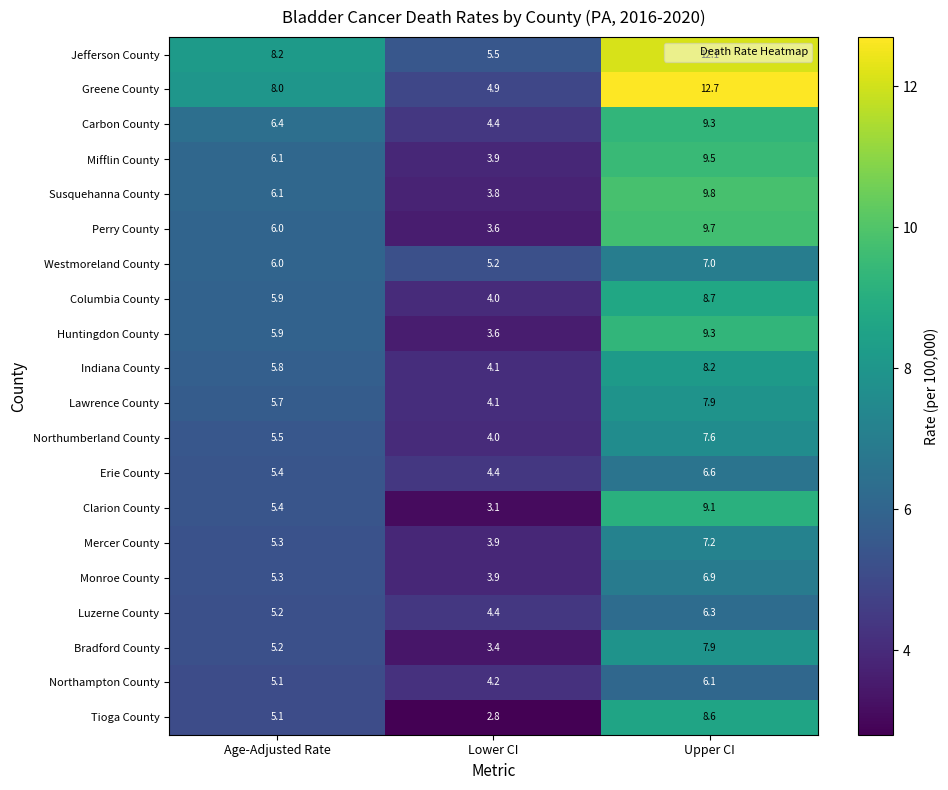

What is the difference between the highest and lowest values at Lower CI?

2.7